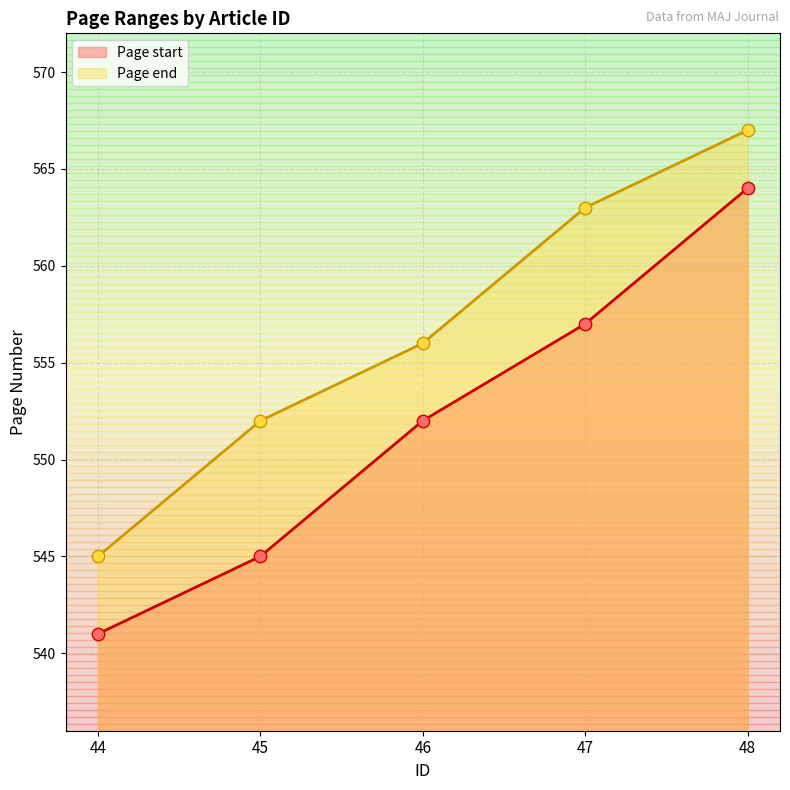

Which series has the largest total across all categories?

Page end